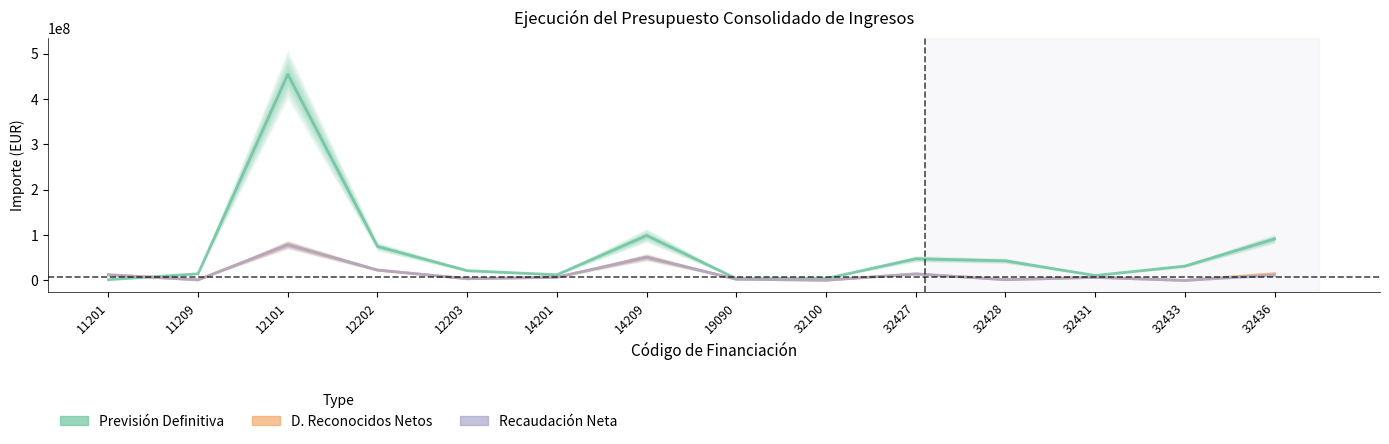

List the labels in order of Recaudación Neta value, largest first.

12101, 14209, 12202, 32427, 11201, 32436, 14201, 32431, 12203, 19090, 32428, 11209, 32100, 32433